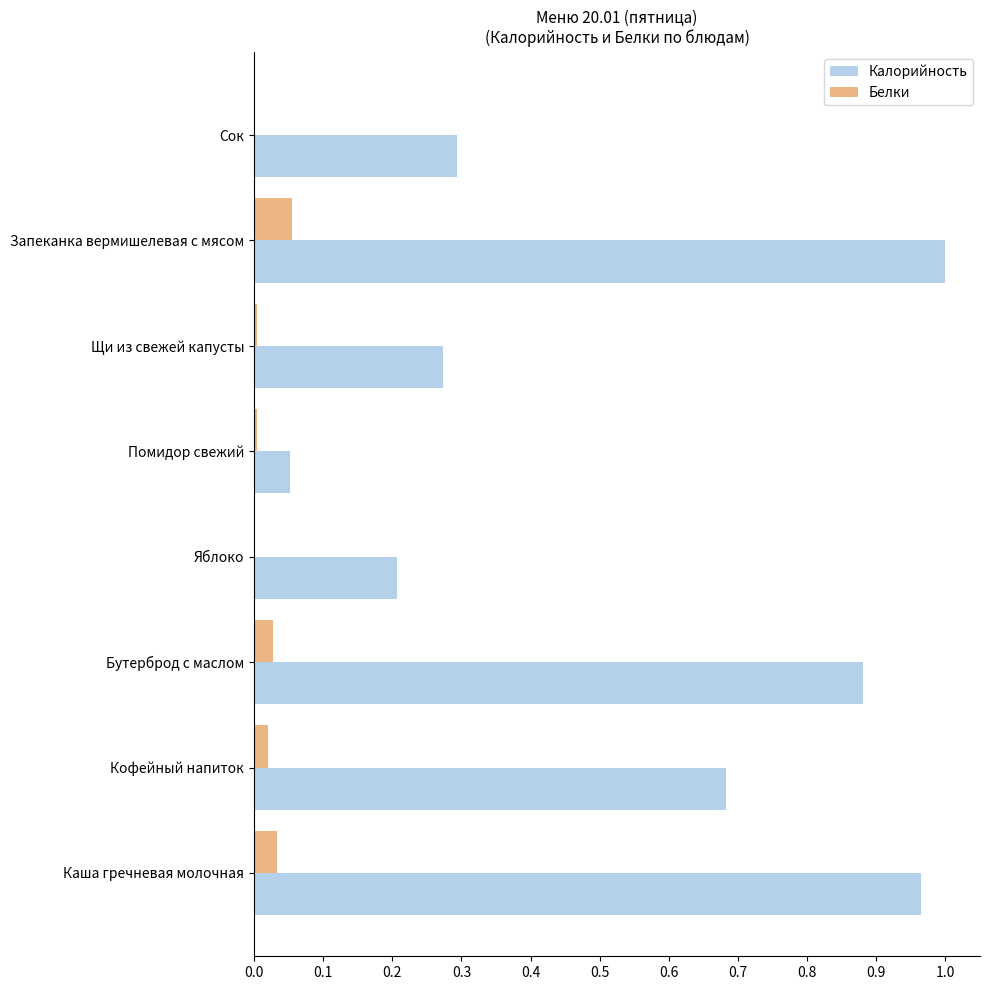

Which label corresponds to the largest value in the chart?

Запеканка вермишелевая с мясом